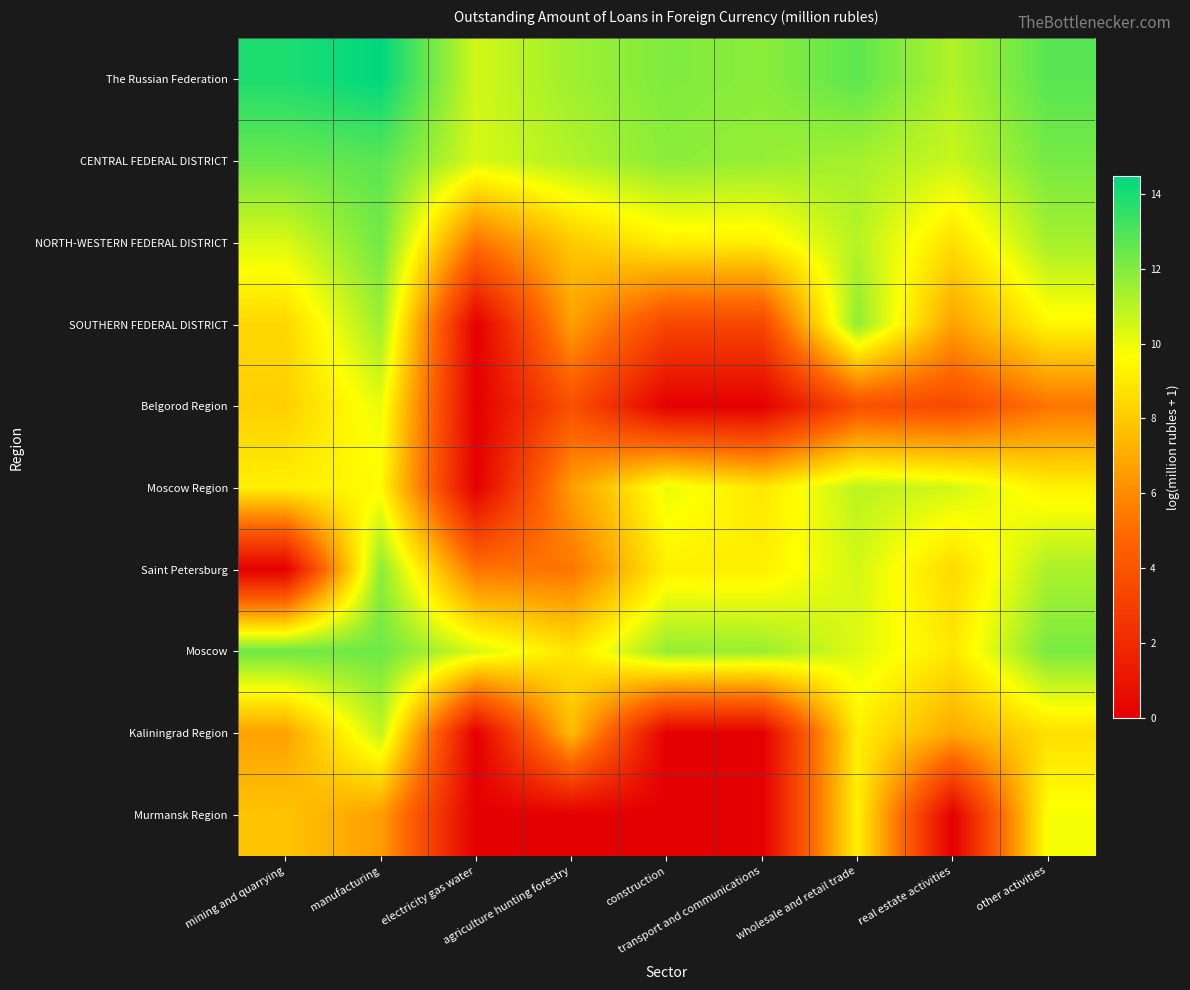

What is the difference between the highest and lowest values at construction?

12.0